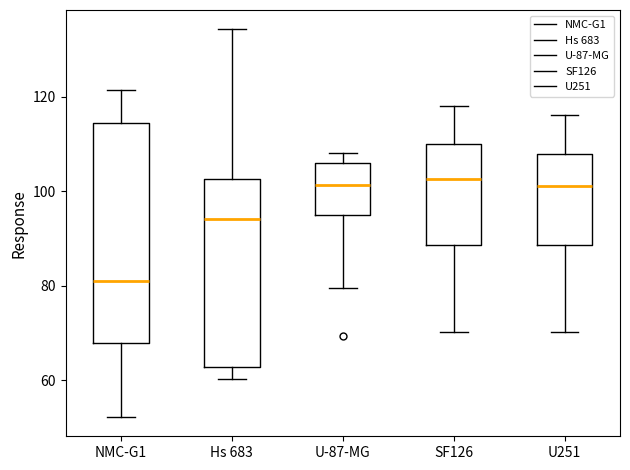

Which box's median line is the lowest?

NMC-G1